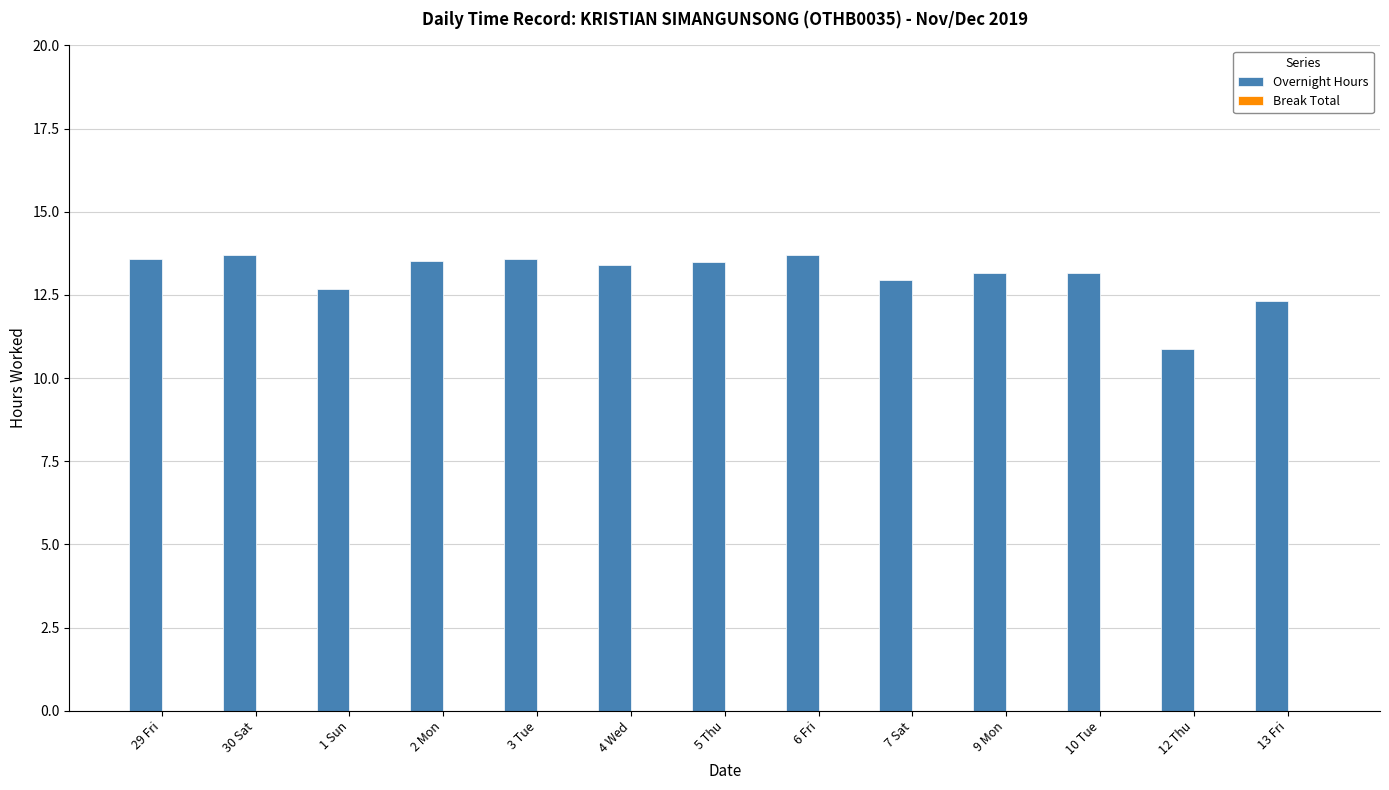

What is the label of the 3rd bar from the right?

10 Tue